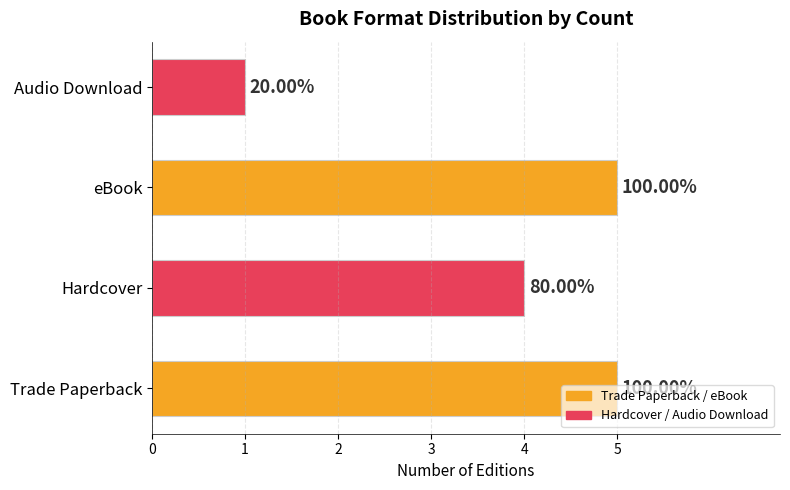

What is the maximum value shown in the chart?

5